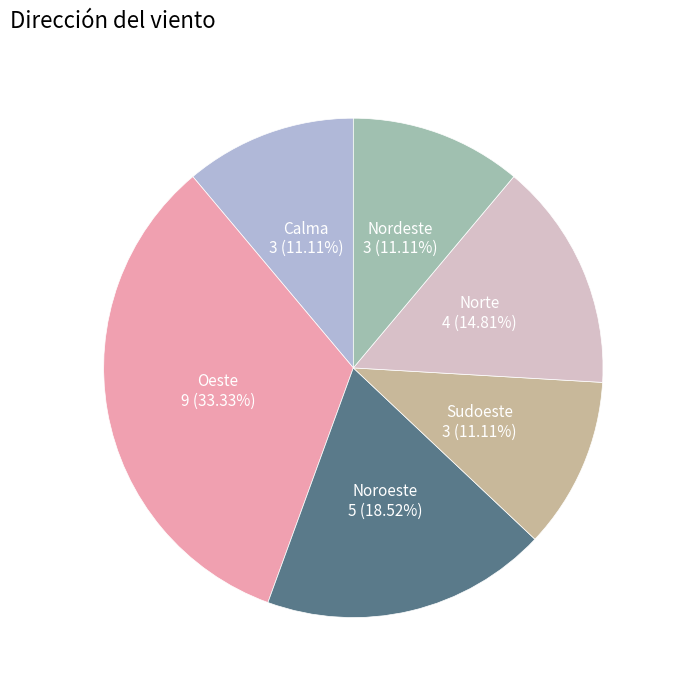

Is there a majority slice in this chart?

No